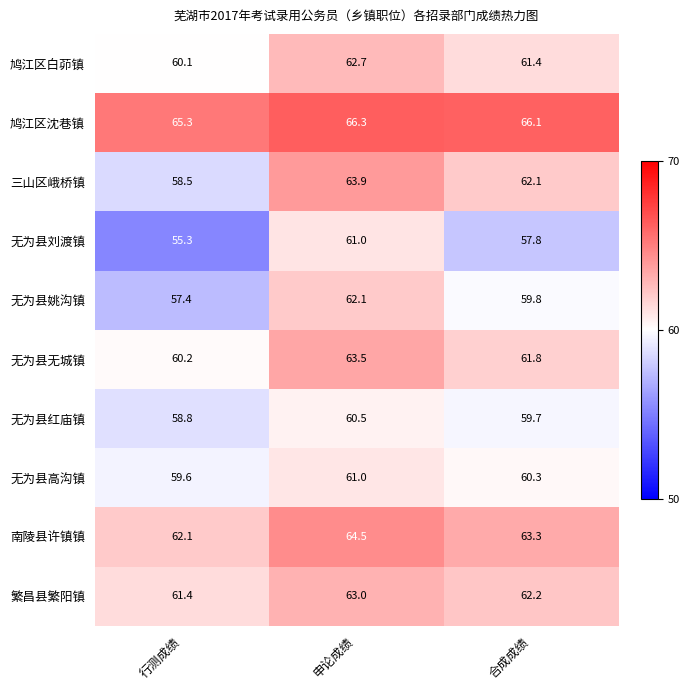

Is it true that 无为县刘渡镇 equals 90.2 at 合成成绩?

False